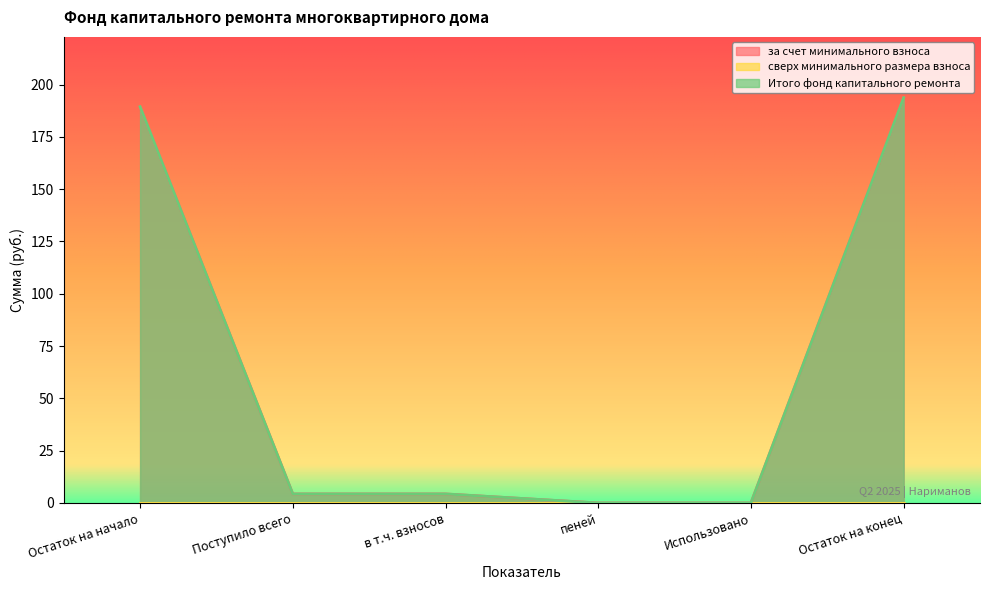

True or false: Итого фонд капитального ремонта has a value of 127.2 at Остаток на начало.

False